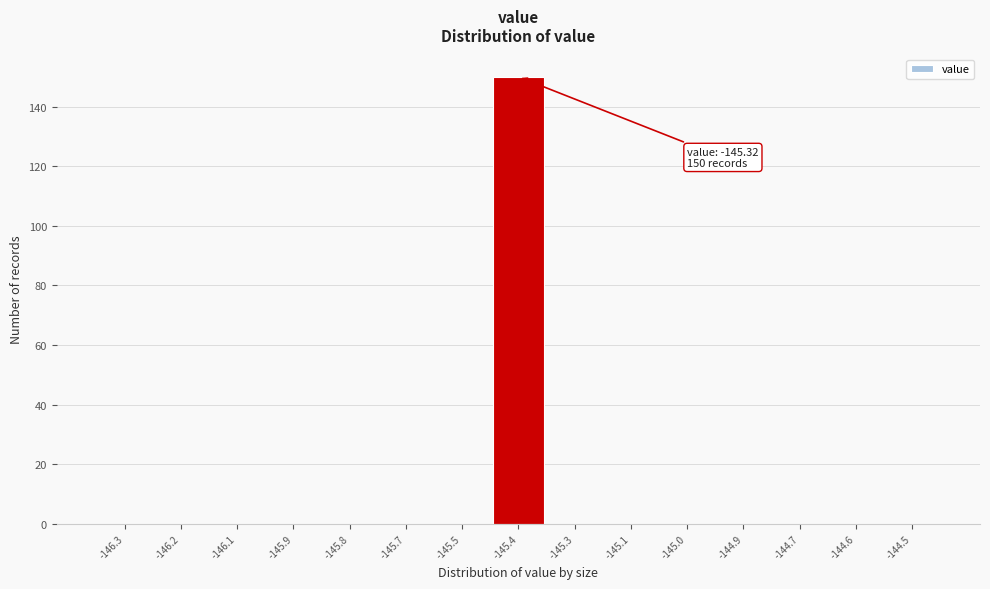

Reading right to left, transcribe all the data shown in this chart.

-144.5=0	-144.6=0	-144.7=0	-144.9=0	-145.0=0	-145.1=0	-145.3=0	-145.4=150	-145.5=0	-145.7=0	-145.8=0	-145.9=0	-146.1=0	-146.2=0	-146.3=0